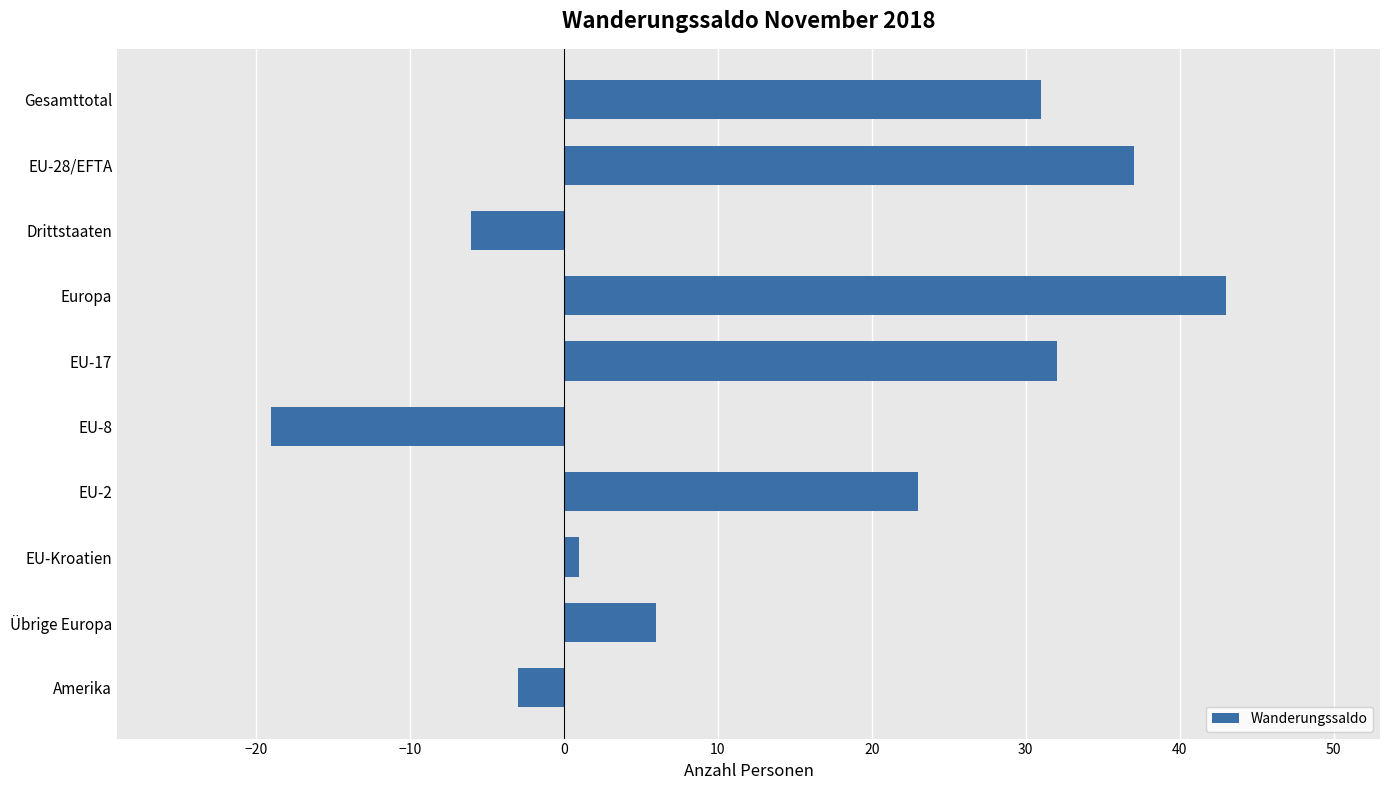

What is the difference between the maximum and minimum values?

62